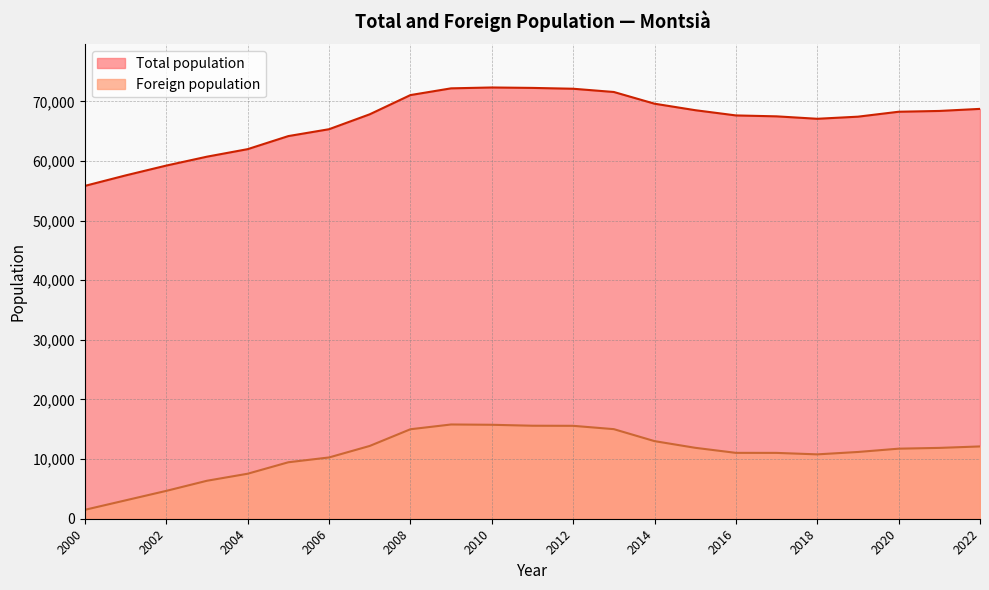

What is the difference between the maximum and second lowest values in the Foreign population series?

12724